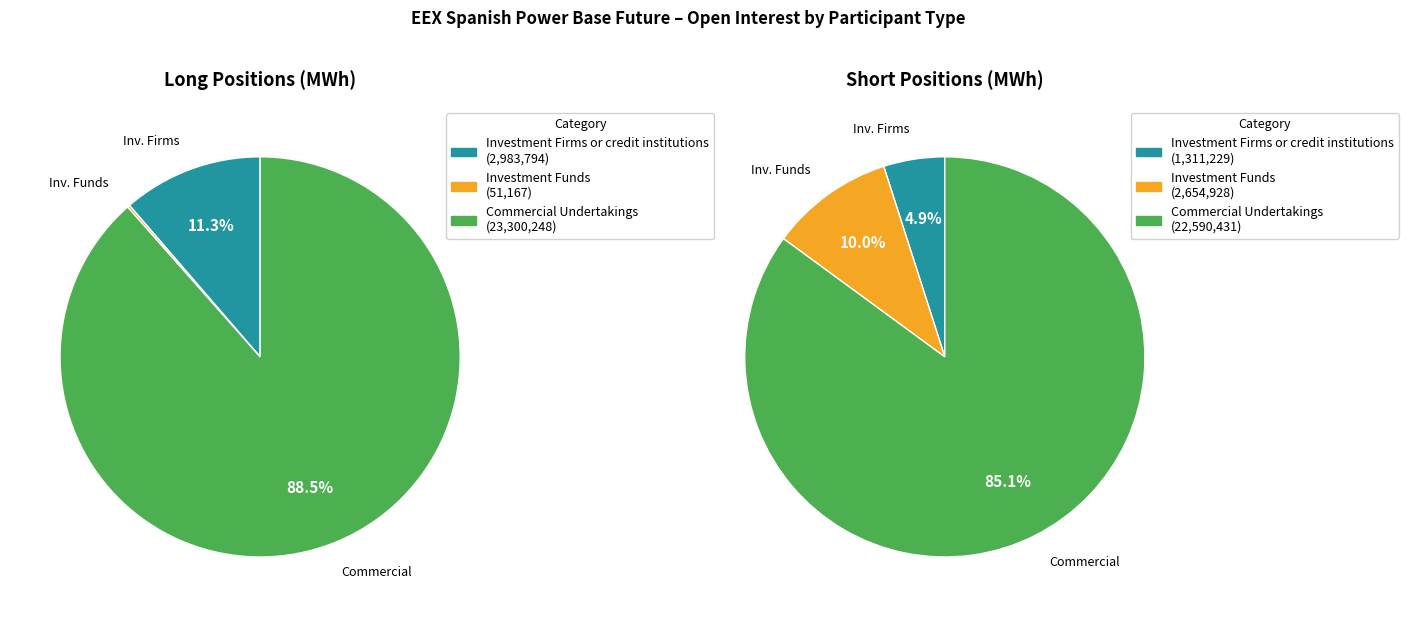

Between Investment Funds and Investment Firms or credit institutions, which is larger?

Investment Firms or credit institutions